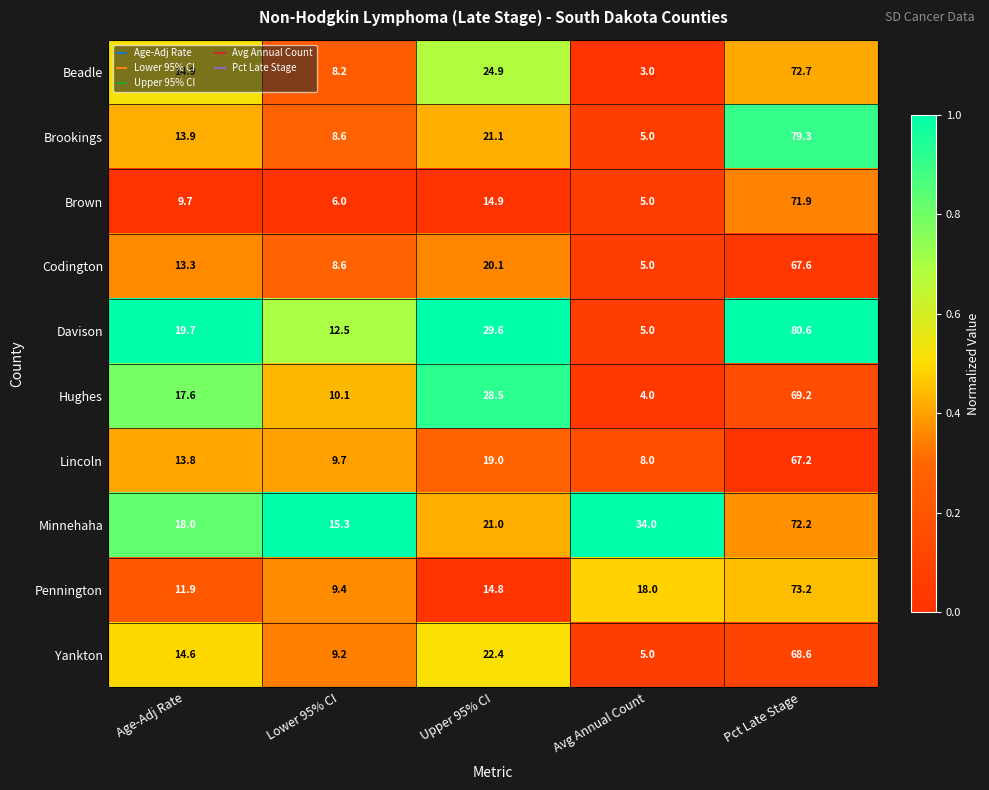

At which category does the chart reach its peak across all series?

Pct Late Stage